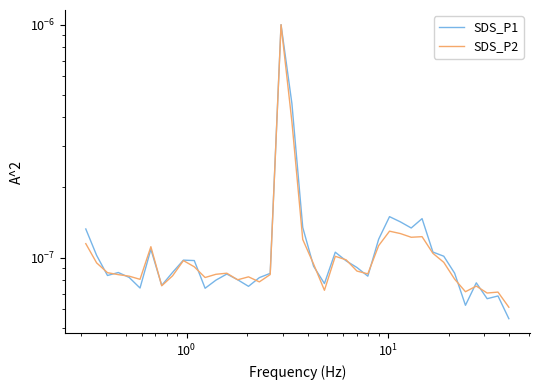

Reading right to left, transcribe all the data shown in this chart.

SDS_P1: 0.0	0.0	0.0	0.0	0.0	0.0	0.0	0.0	0.0	0.0	0.0	0.0	0.0	0.0	0.0	0.0	0.0	0.0	0.0	0.0	0.0	0.0	0.0	0.0	0.0	0.0	0.0	0.0	0.0	0.0	0.0	0.0	0.0	0.0	0.0	0.0	0.0	0.0	0.0	0.0
SDS_P2: 0.0	0.0	0.0	0.0	0.0	0.0	0.0	0.0	0.0	0.0	0.0	0.0	0.0	0.0	0.0	0.0	0.0	0.0	0.0	0.0	0.0	0.0	0.0	0.0	0.0	0.0	0.0	0.0	0.0	0.0	0.0	0.0	0.0	0.0	0.0	0.0	0.0	0.0	0.0	0.0